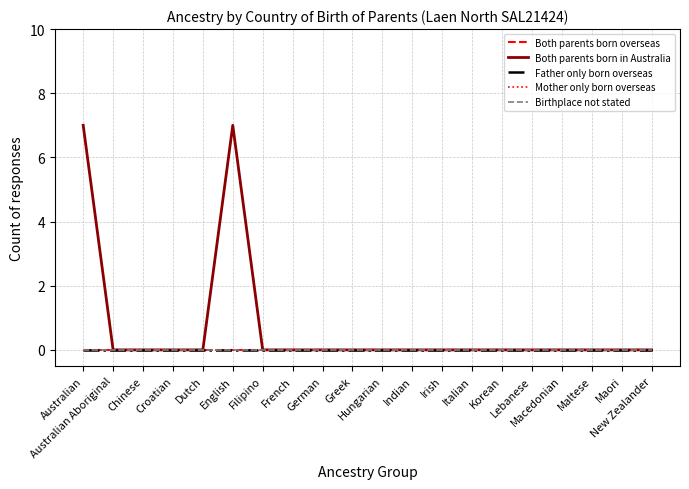

Is this an area chart (filled region under the line)?

No